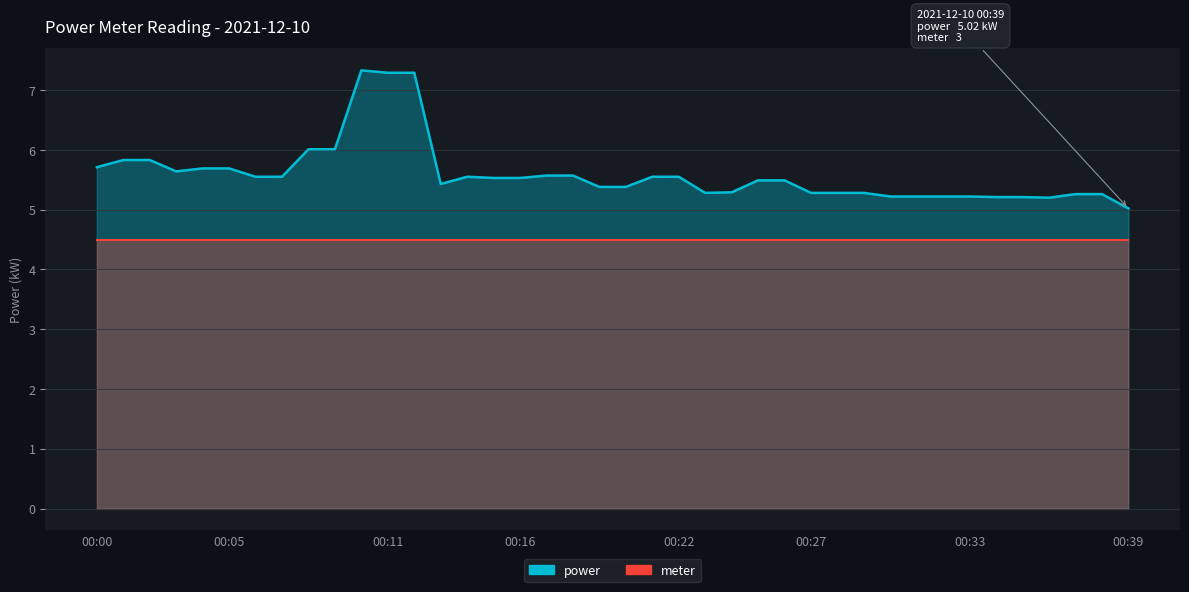

True or false: meter and power cross at least once.

False